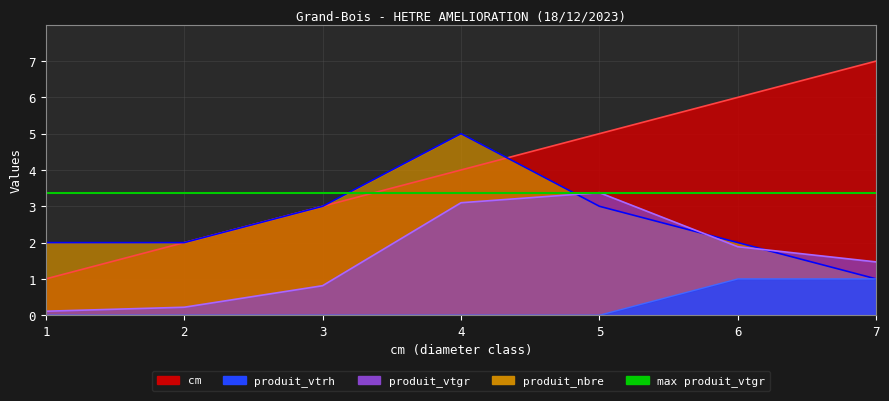

What value does the cm series have at 6?

6.0